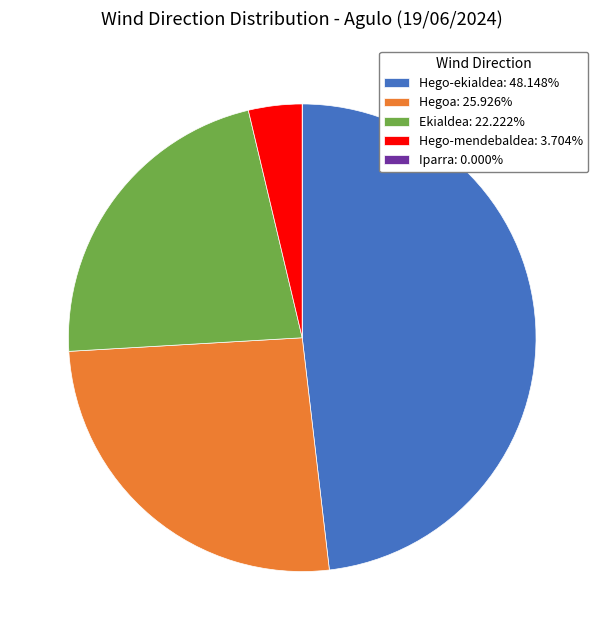

Does any single category account for the majority?

No